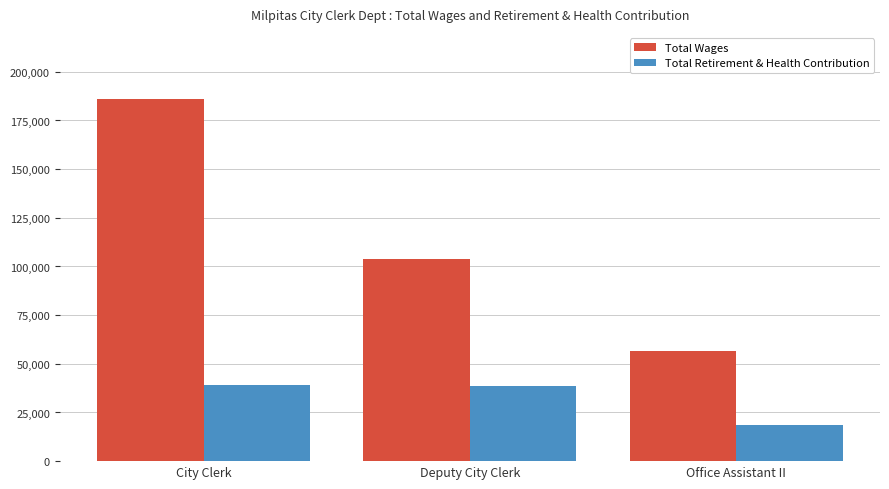

Does the chart contain any negative values?

No